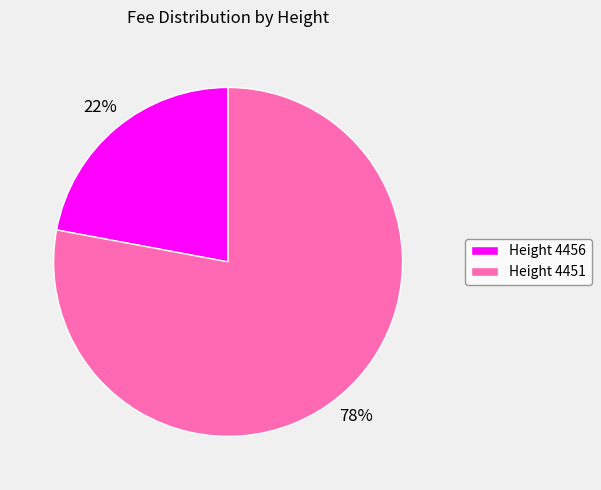

Which has a higher value, Height 4451 or Height 4456?

Height 4451